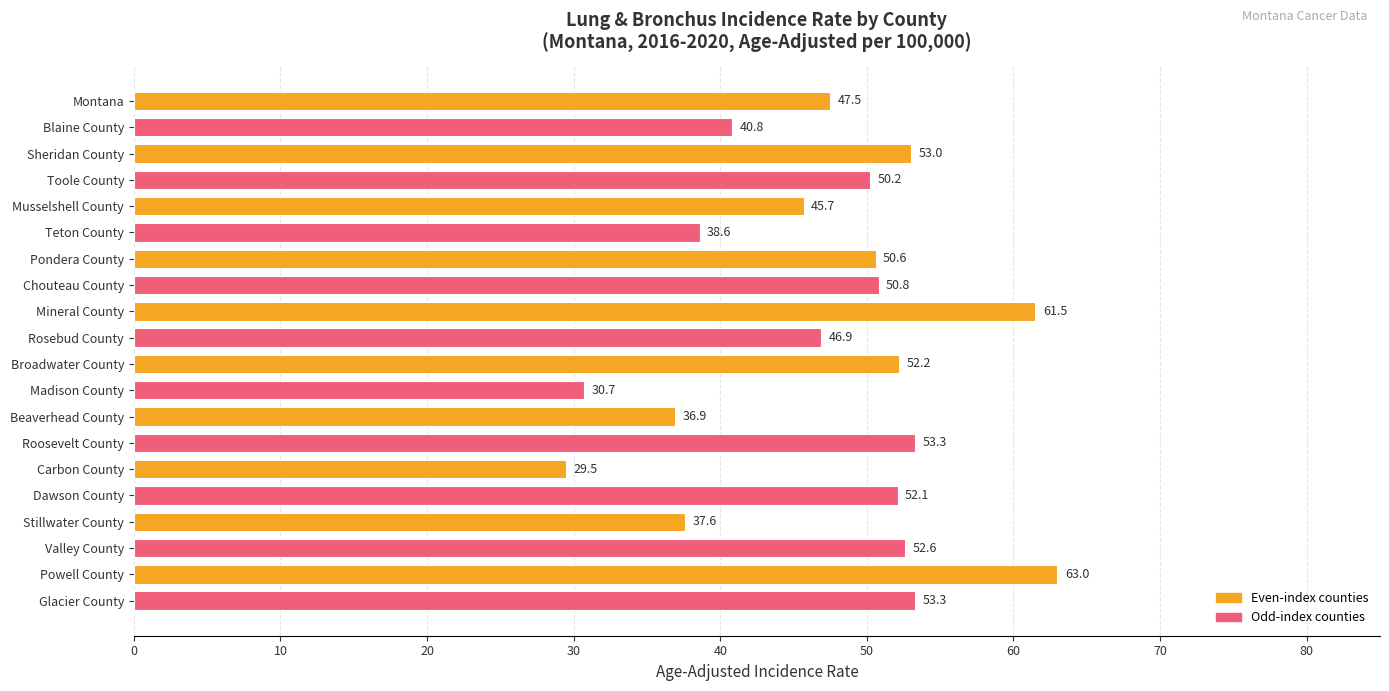

What is the difference between the maximum and minimum values?

33.5